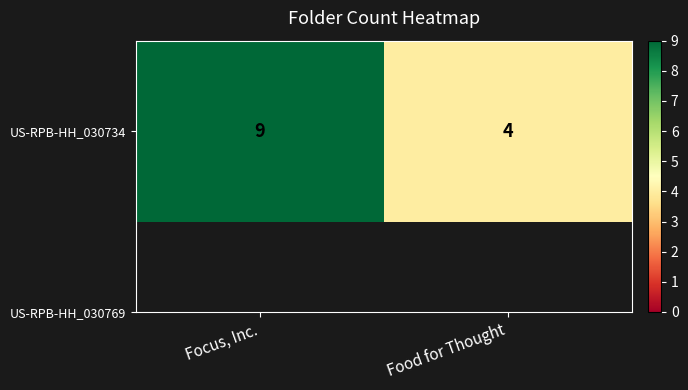

At which label is the value closest to 6?

Food for Thought